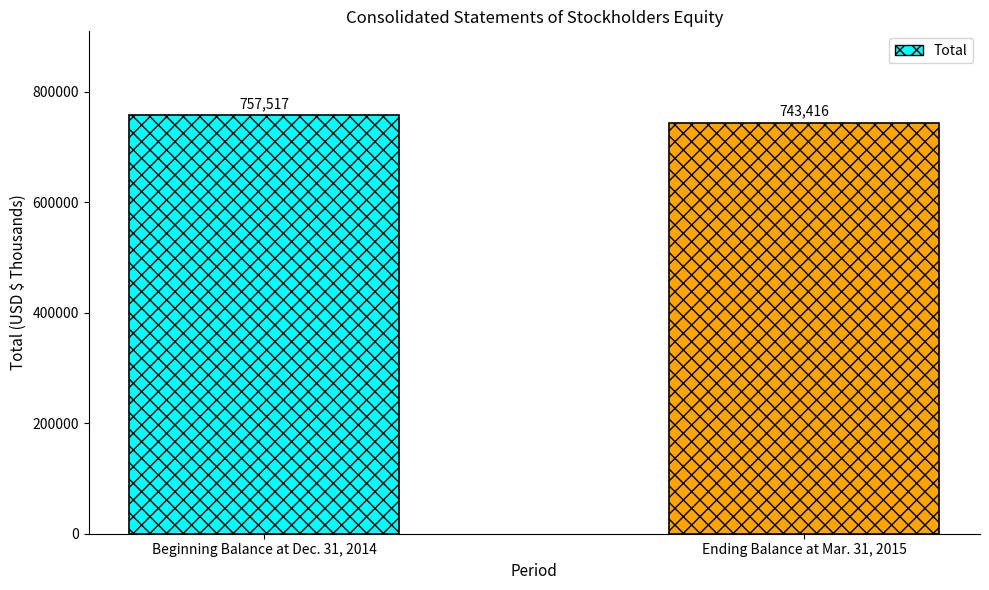

At which category does the chart reach its peak across all series?

Beginning Balance at Dec. 31, 2014